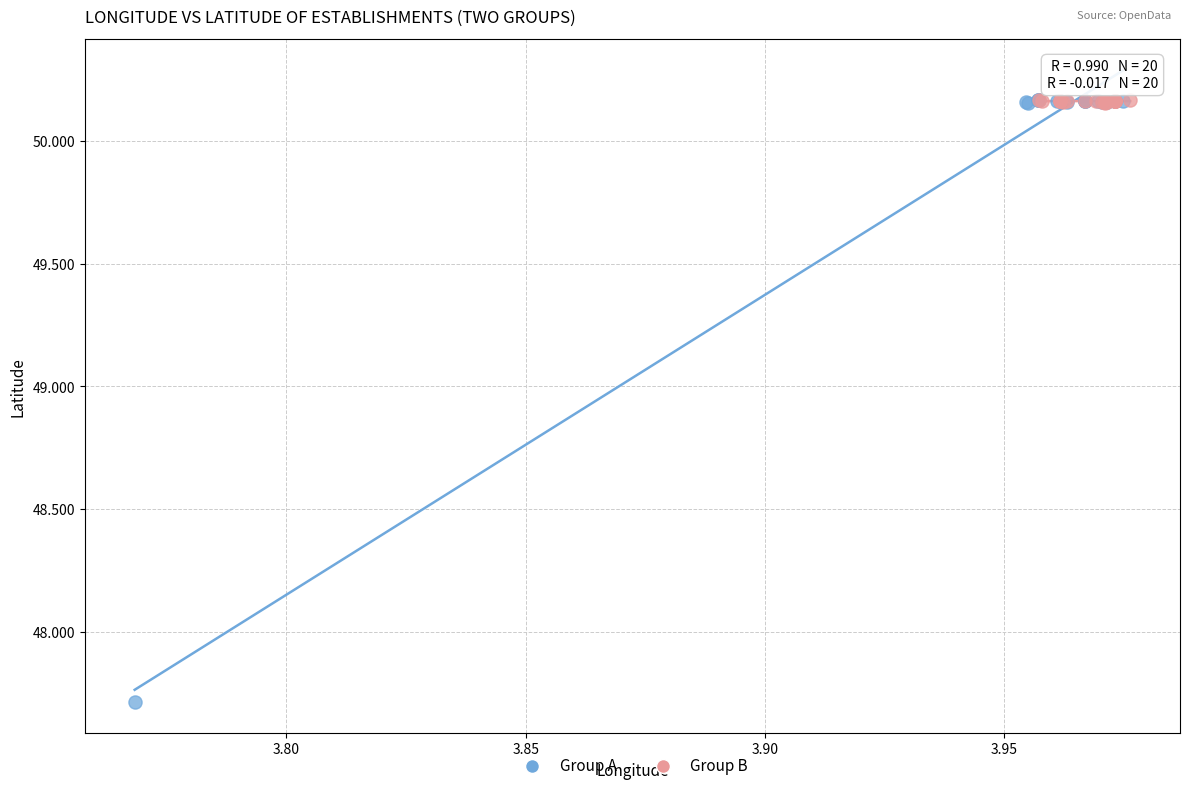

Which series reaches the minimum Y coordinate?

Group A